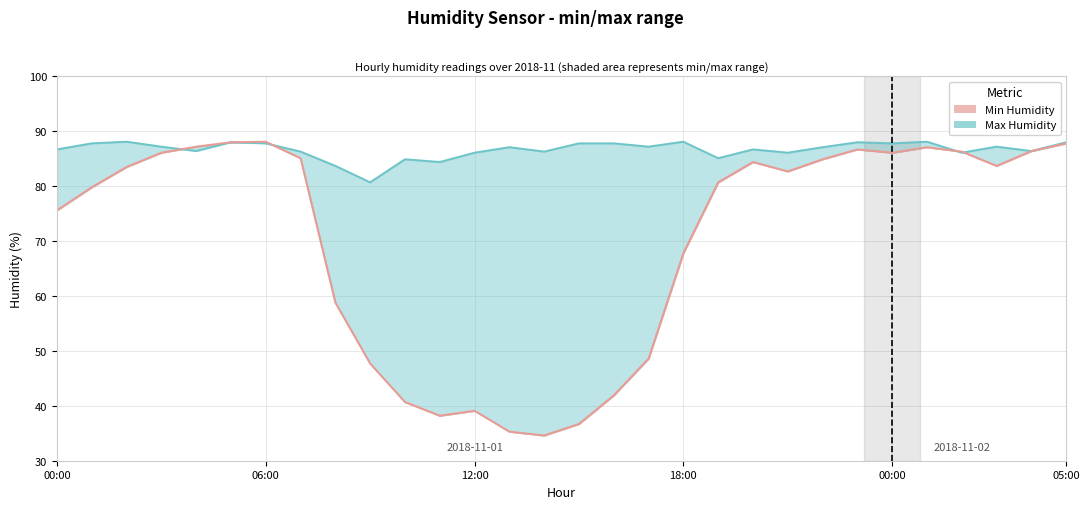

True or false: Min Humidity and Max Humidity intersect in this chart.

True